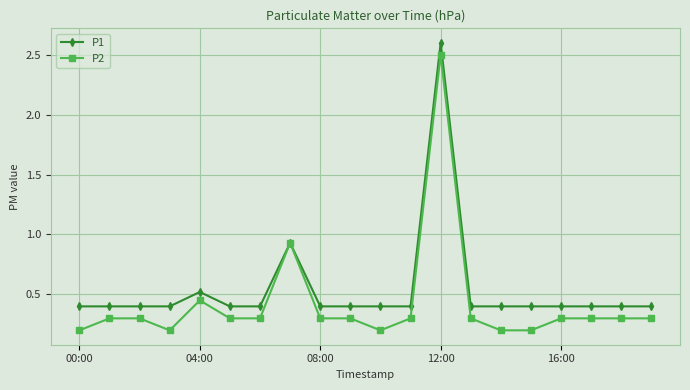

List the series in order of their overall mean, lowest first.

P2, P1